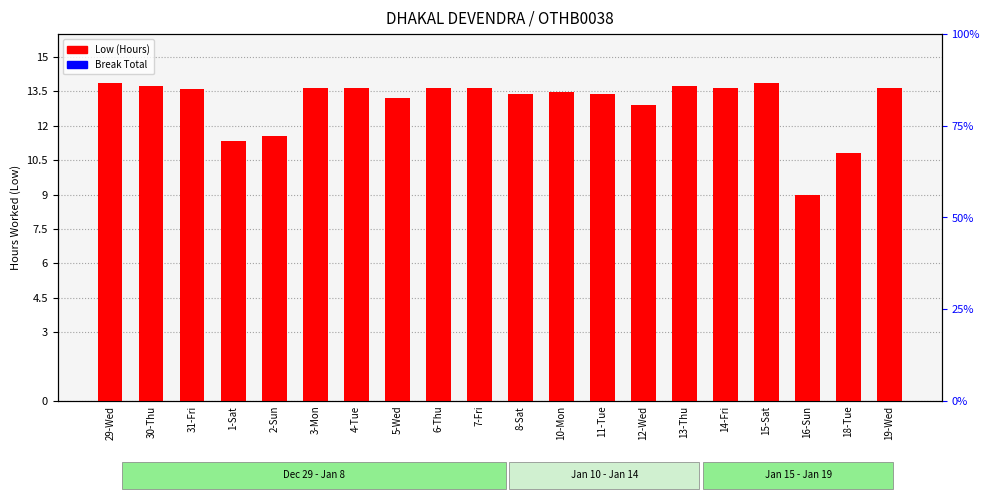

At how many categories does at least one series exceed 9?

19